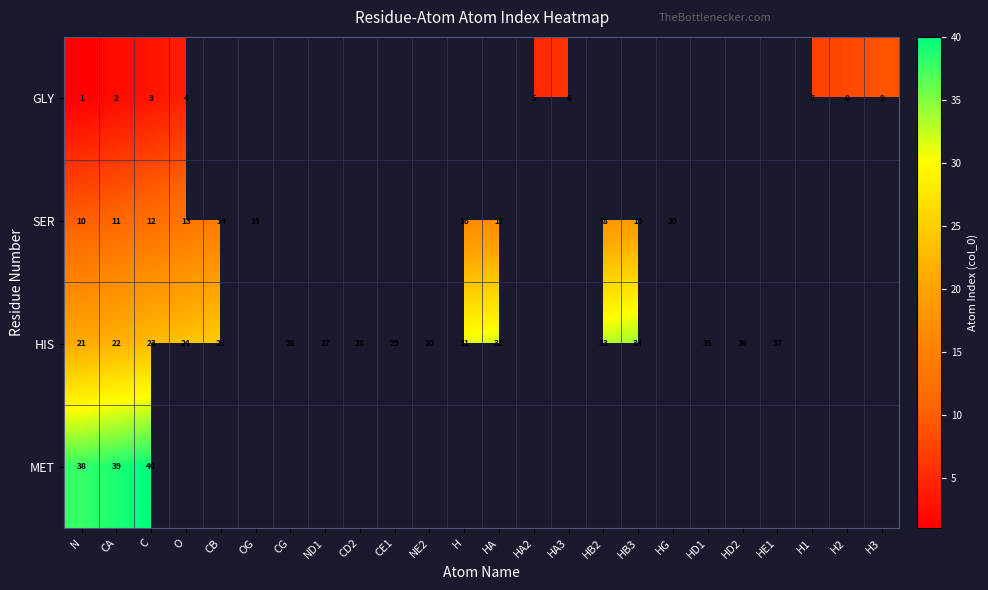

How many positive values does the row_2 series have?

17